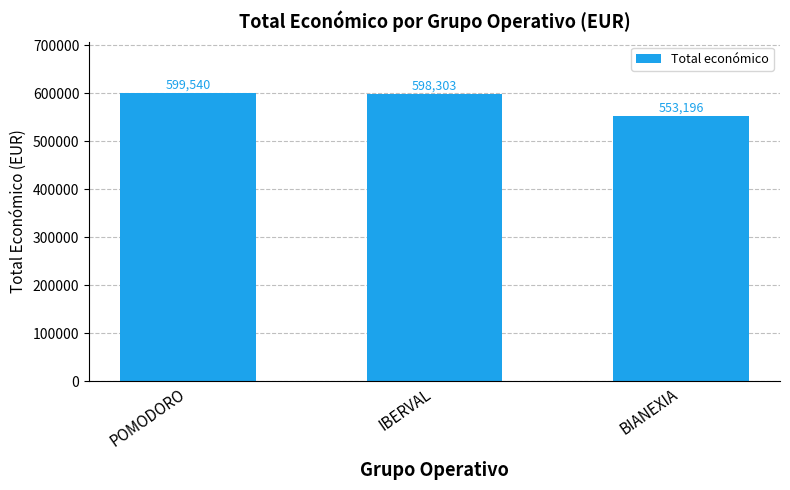

Is it true that the value at POMODORO is 889788?

False